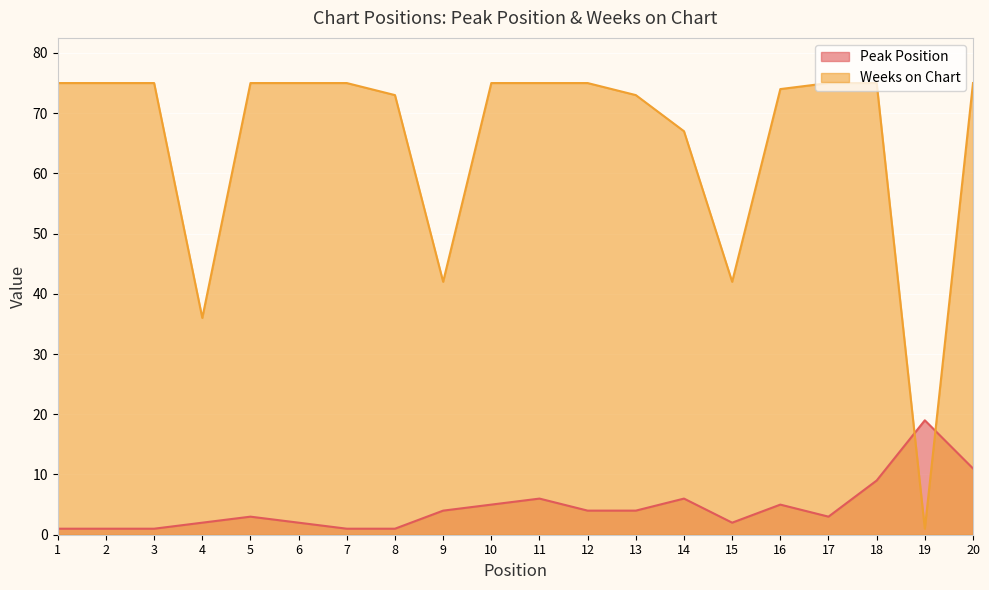

Between 6 and 19, which series saw the biggest shift?

Weeks on Chart